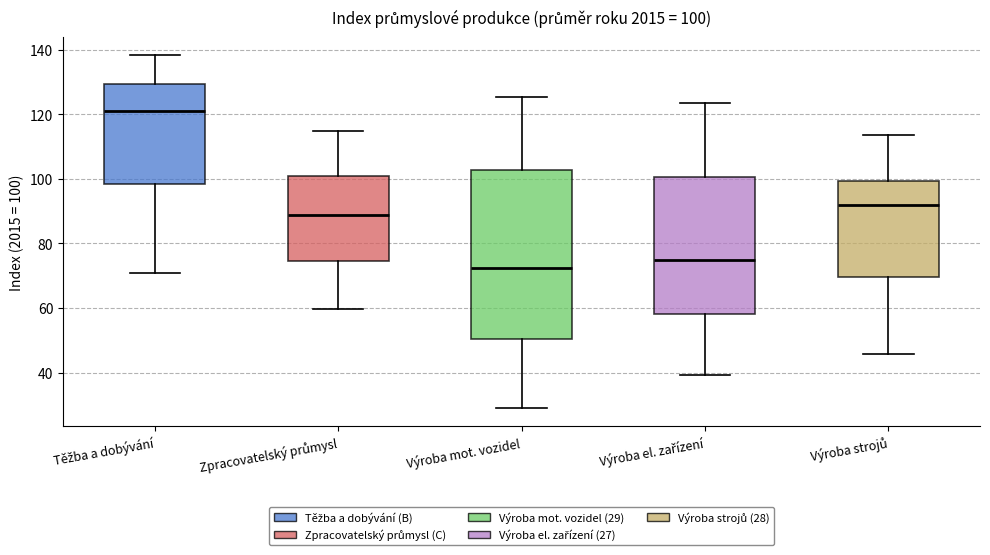

Comparing the boxes themselves (not the whiskers), which one is the tallest?

Výroba mot. vozidel